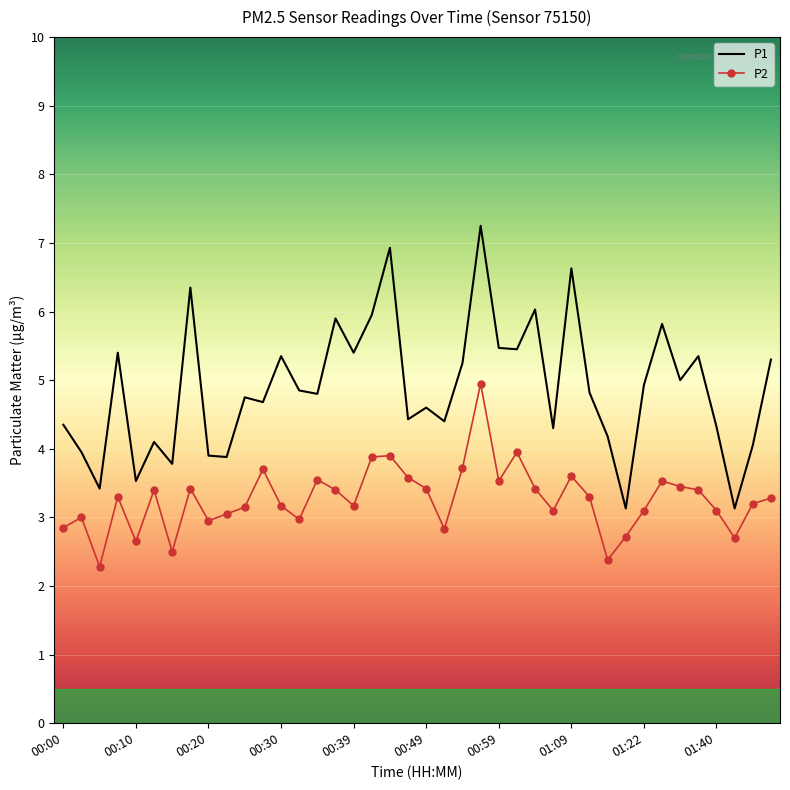

Which series has the widest spread of values?

P1